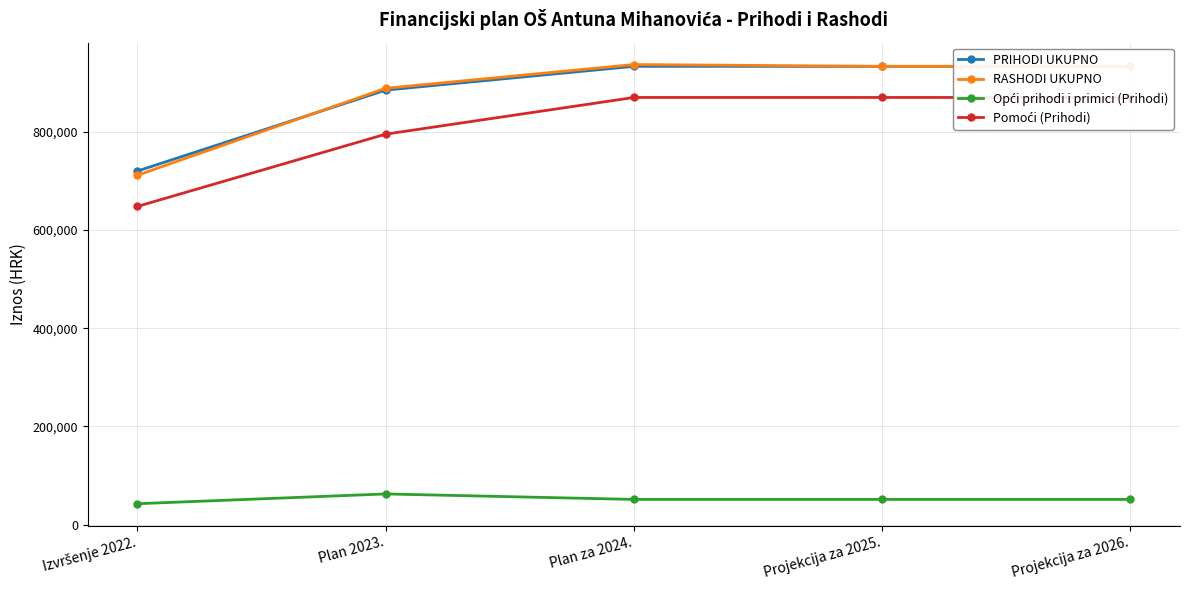

True or false: Pomoći (Prihodi) and PRIHODI UKUPNO intersect in this chart.

False